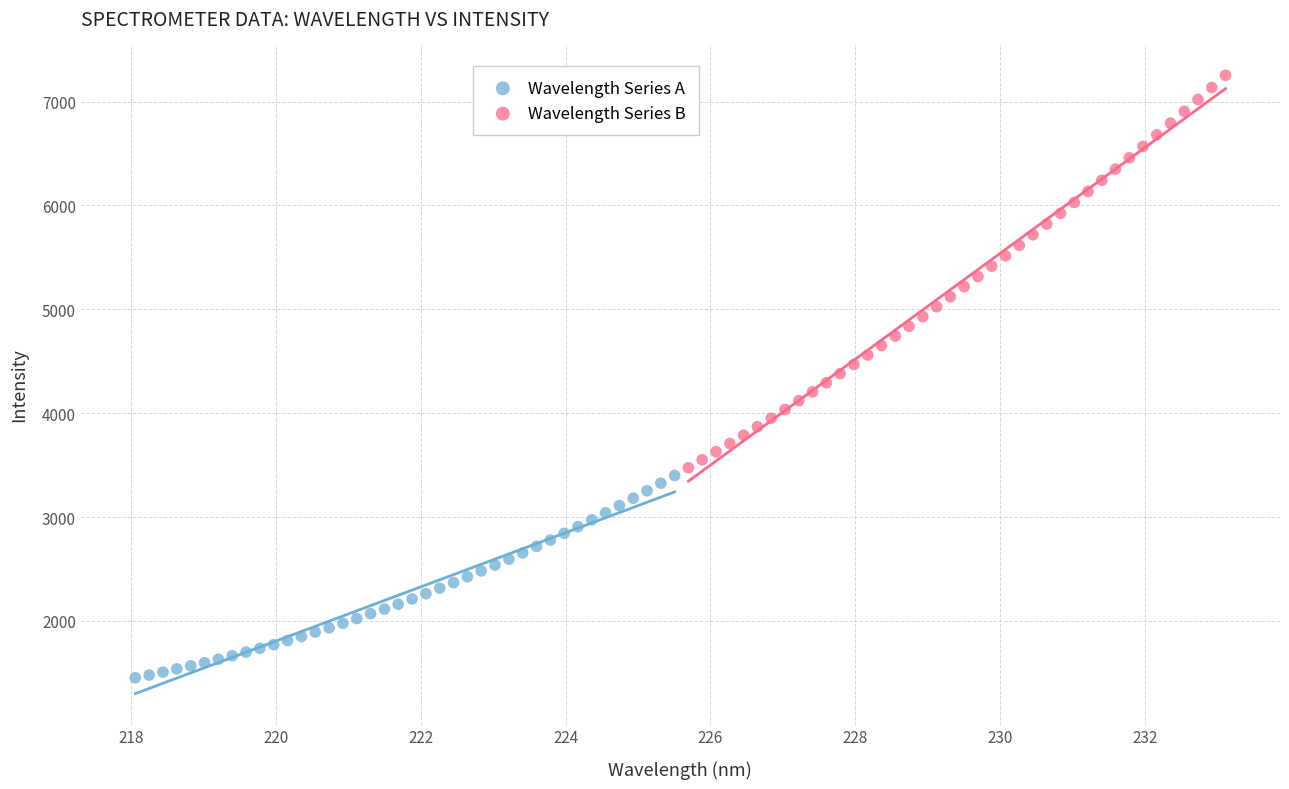

What are all the series names shown in the legend?

Wavelength Series A, Wavelength Series B